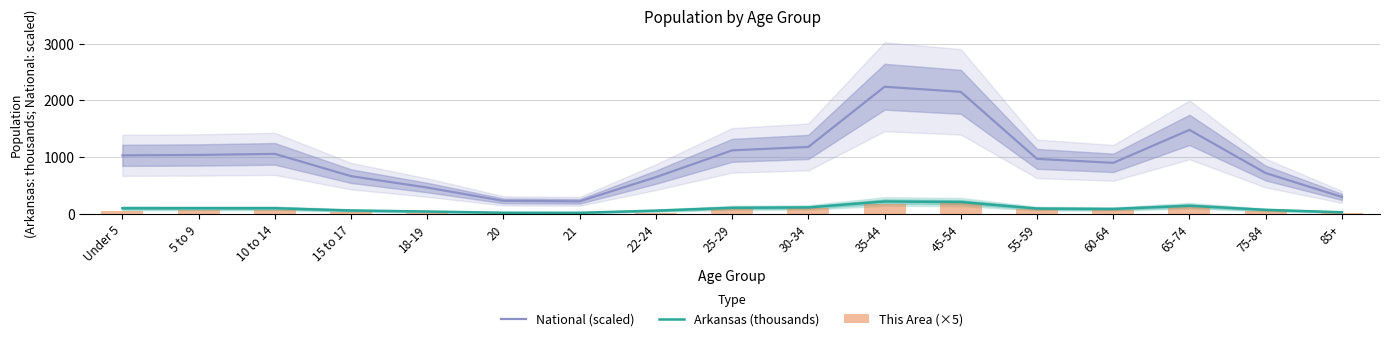

At 18-19, list the series in order from largest to smallest.

National (scaled), Arkansas (thousands), This Area (×5)